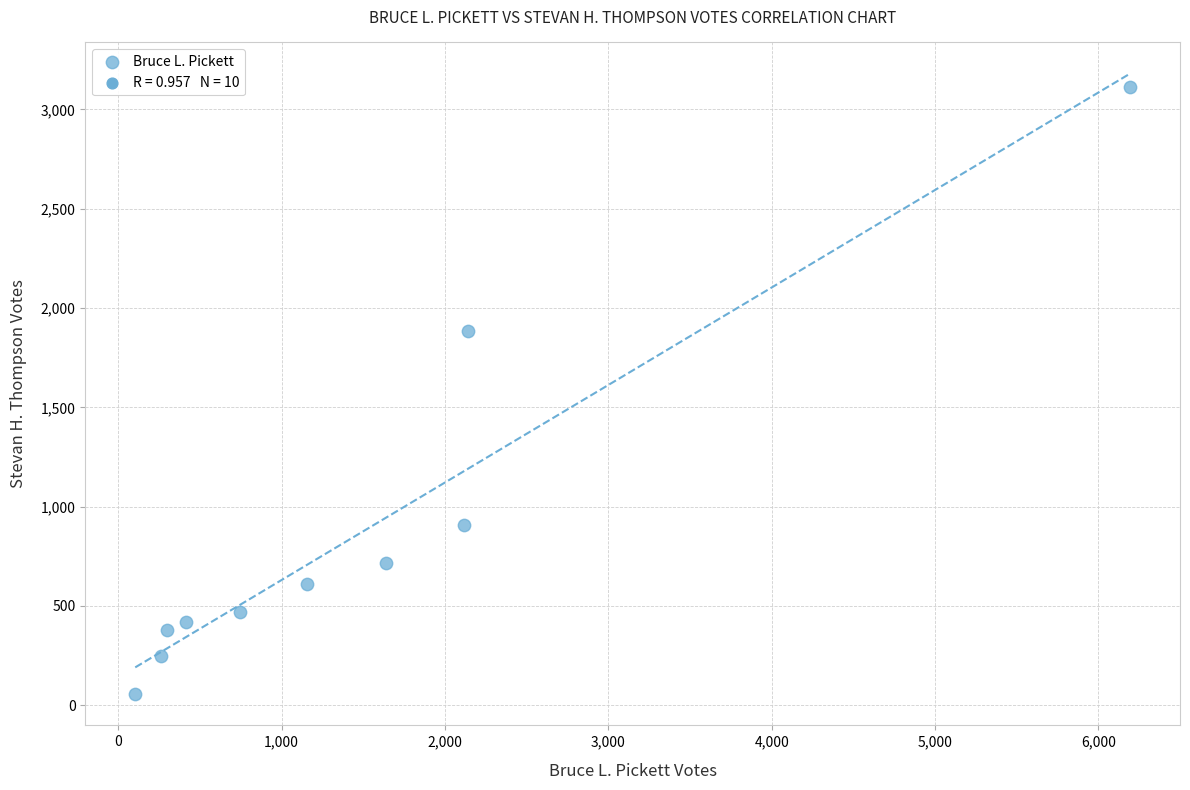

What Y value in the scatter plot is closest to 1583?

1882